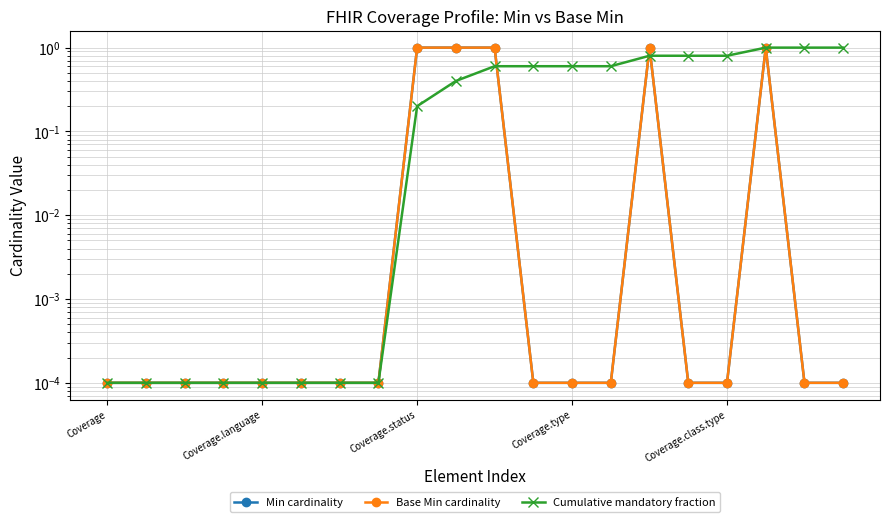

Between which two adjacent categories do Min cardinality and Cumulative mandatory fraction first intersect?

10 and 11